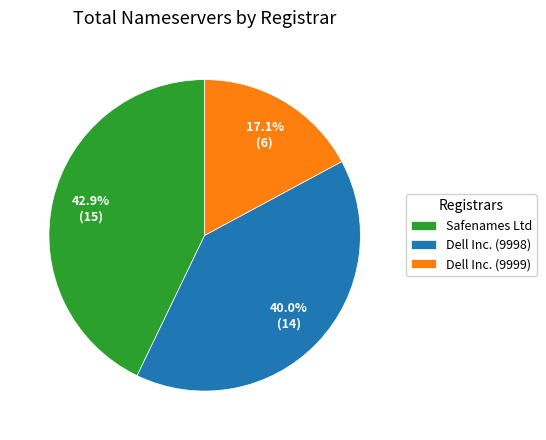

Combined, do Dell Inc. (9999) and Dell Inc. (9998) account for over 50%?

Yes